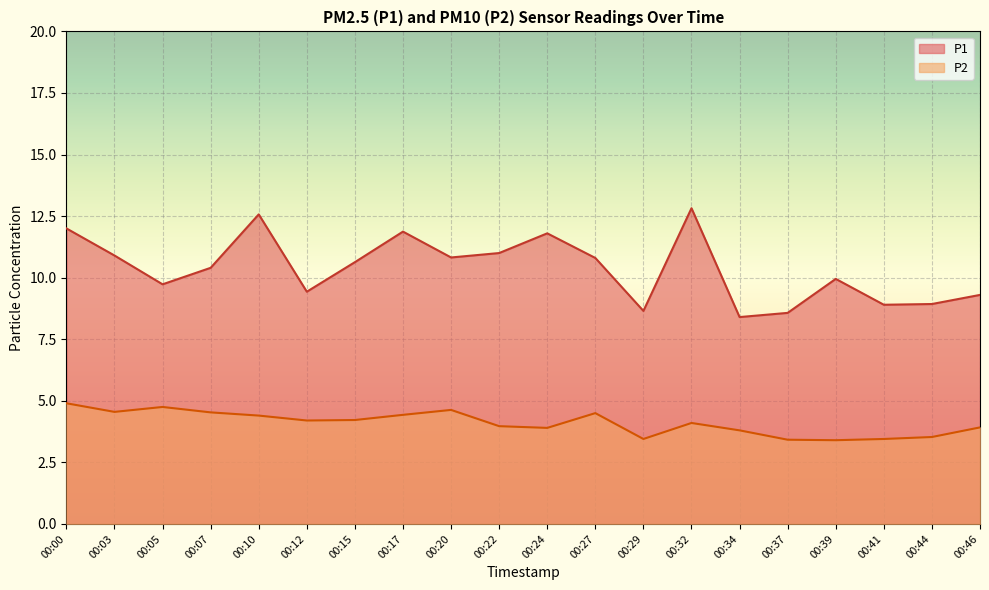

Where does the P1 series first go above 10?

00:00